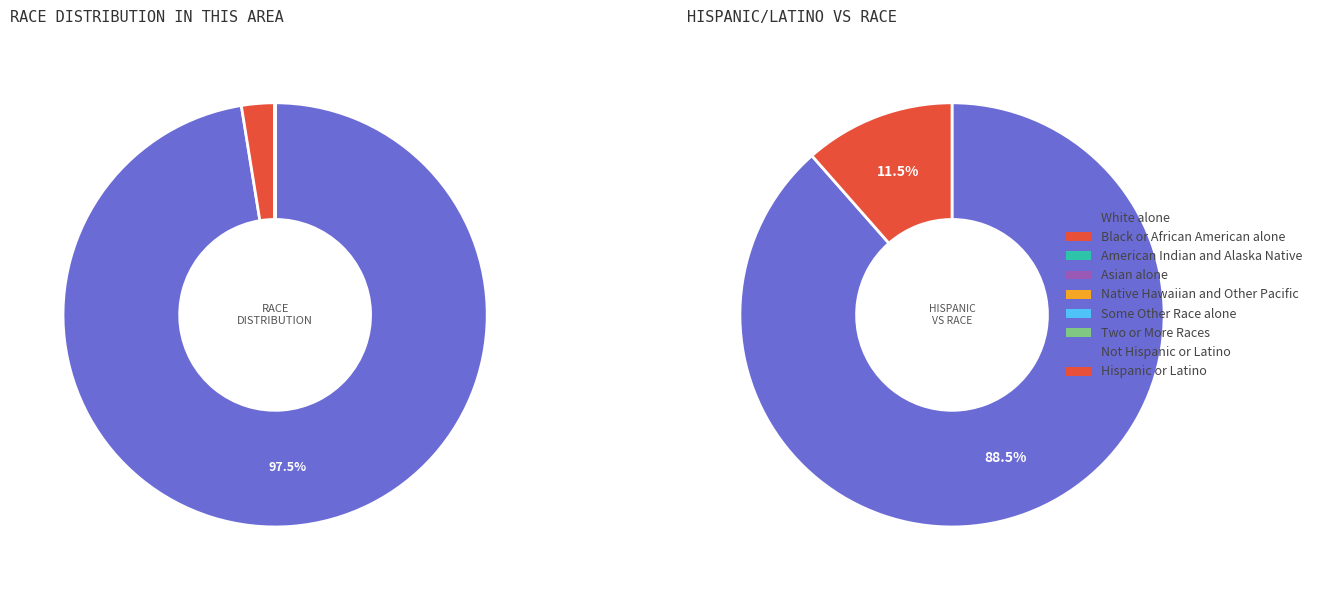

Which has a higher value, Asian alone or Black or African American alone?

Black or African American alone